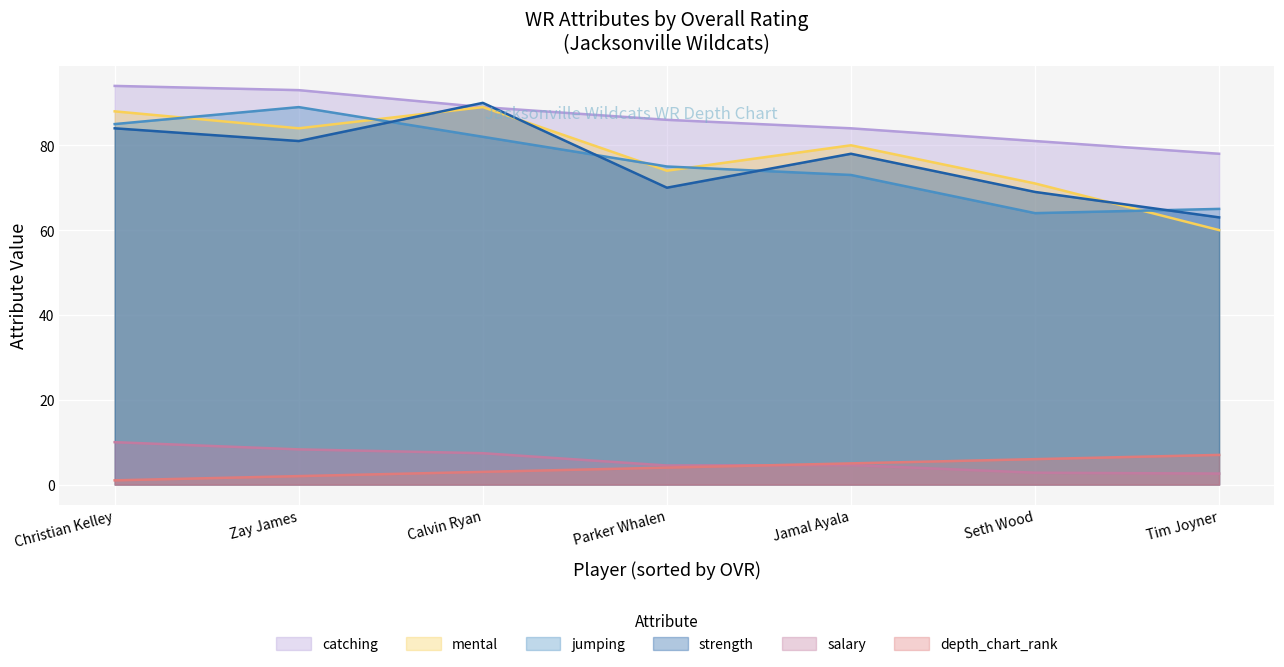

Where is the first local maximum for strength?

Calvin Ryan